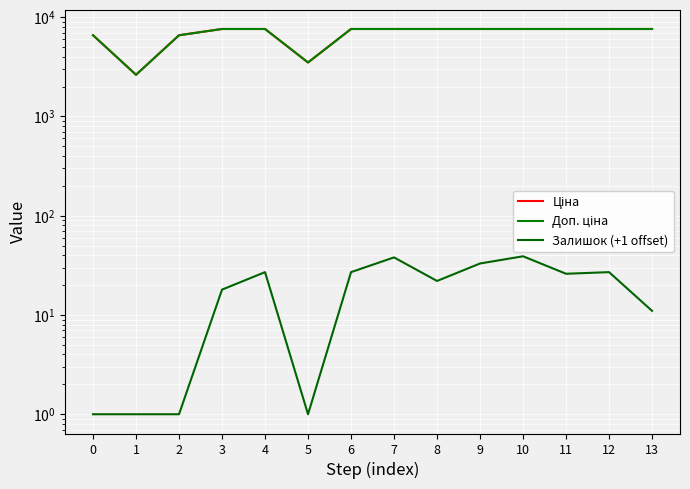

At which label does Ціна first exceed 7596?

3